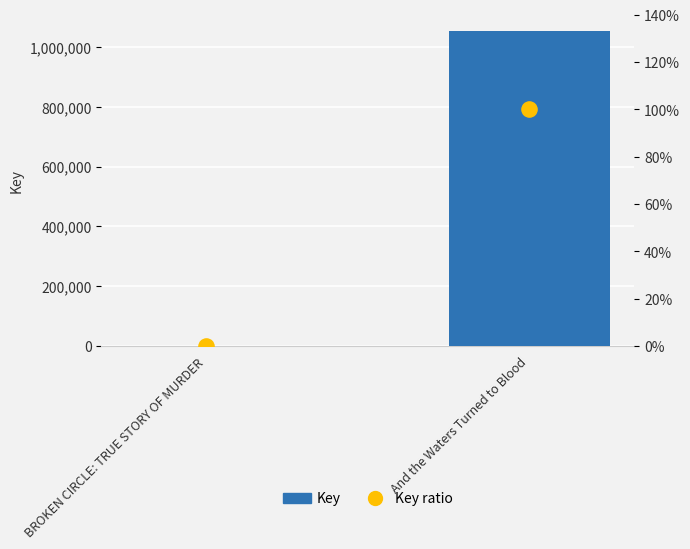

What are all the series names shown in the legend?

Key (bar), Key ratio